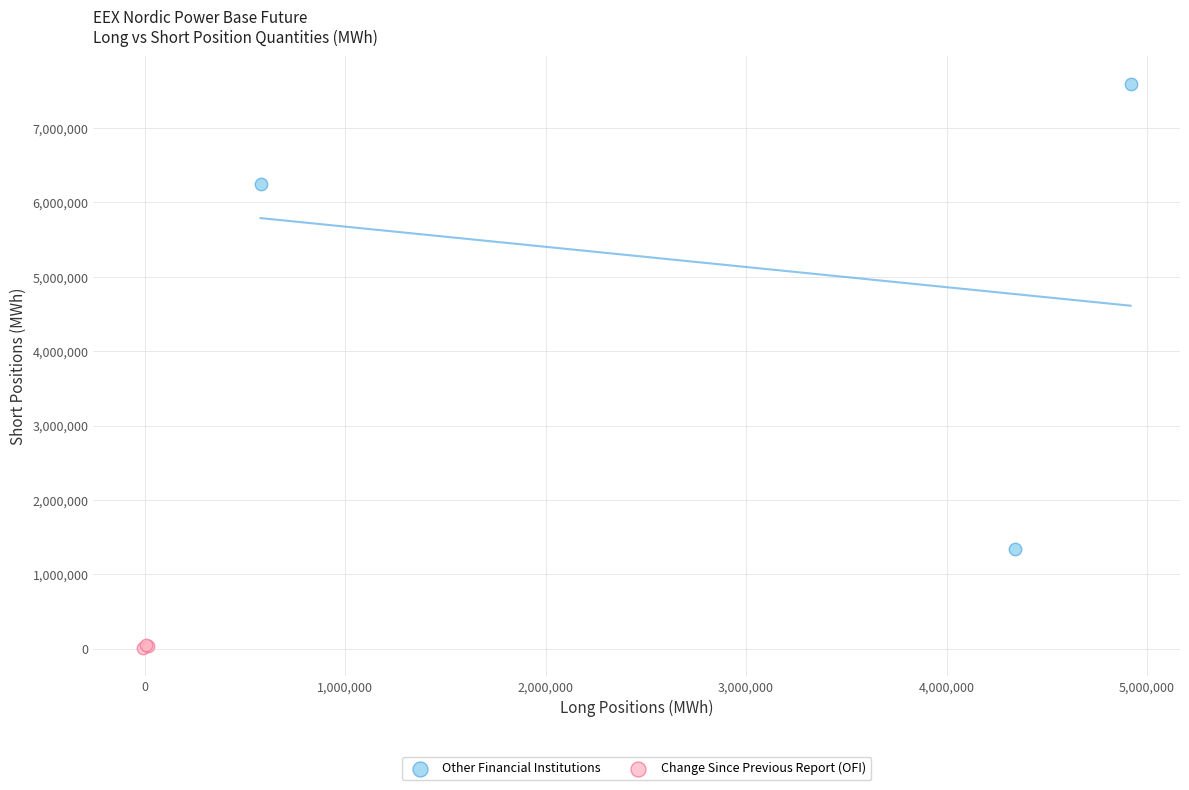

Which series reaches the minimum Y coordinate?

Change Since Previous Report (OFI)